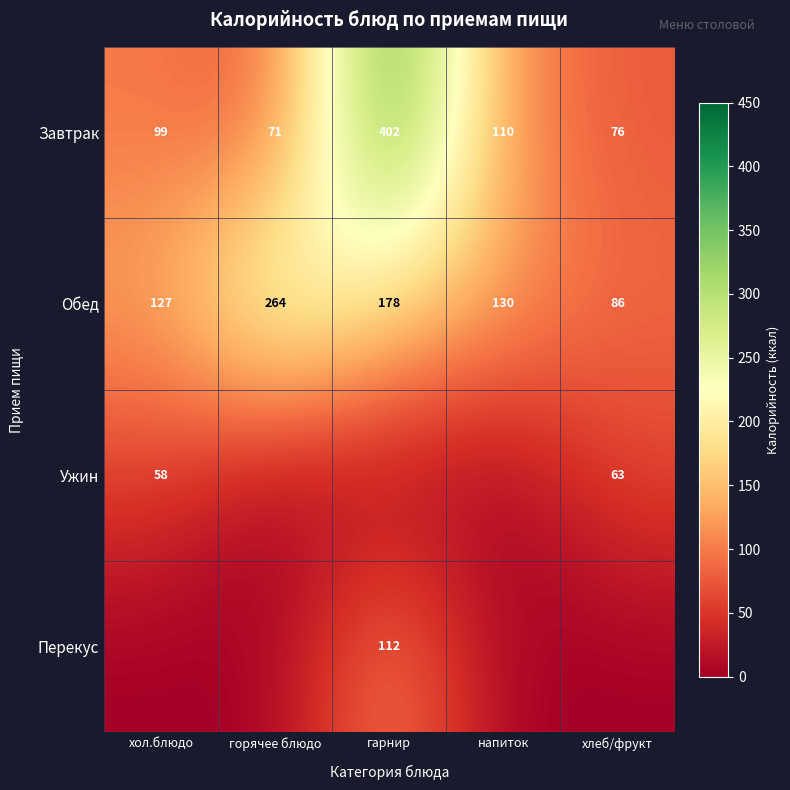

Is the value of Завтрак at хол.блюдо greater than the value of Ужин at хол.блюдо?

Yes